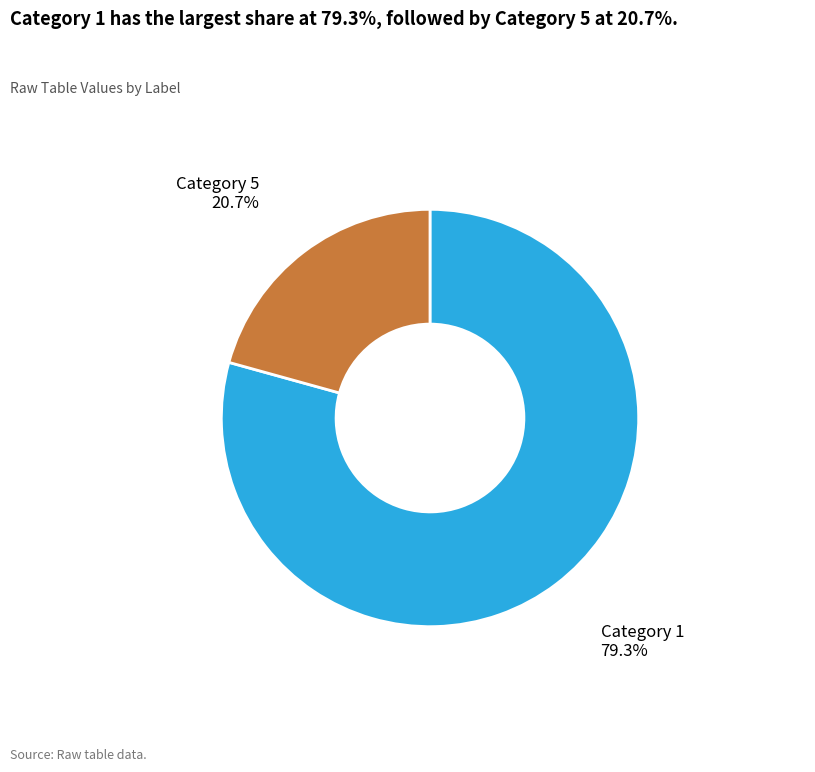

How much of the chart is everything except Category 5?

79.3%